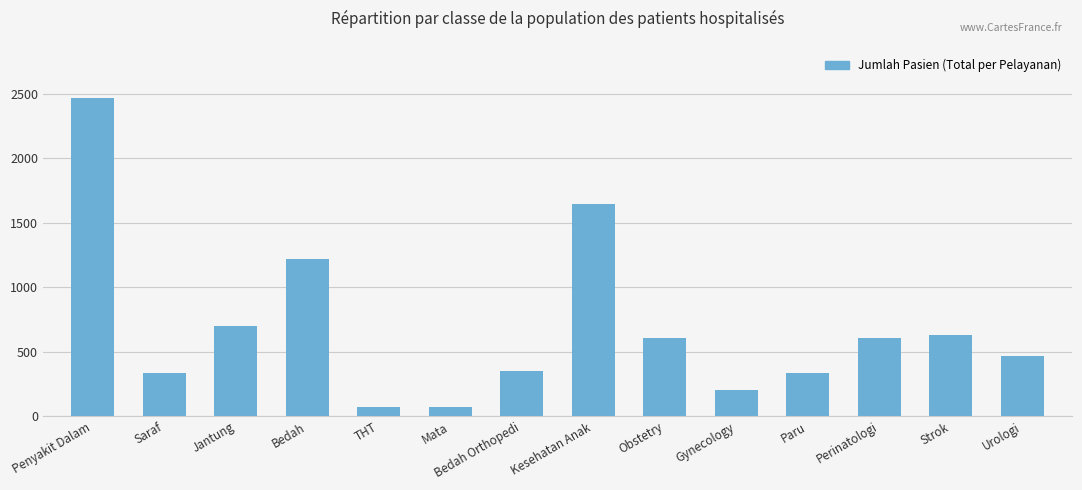

Between Mata and Gynecology, which is larger?

Gynecology